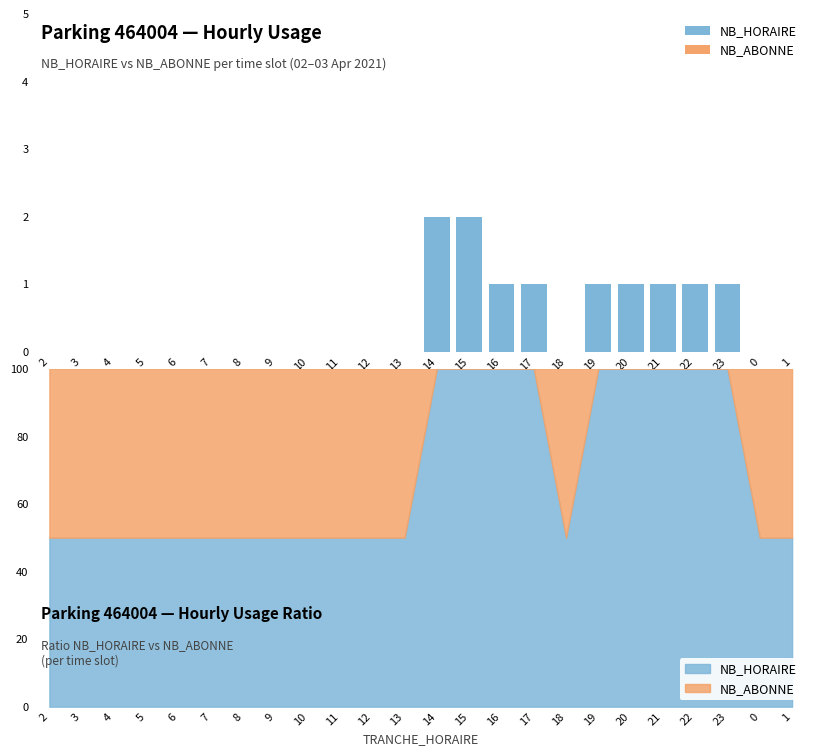

Where is NB_ABONNE nearest to the value 0?

2